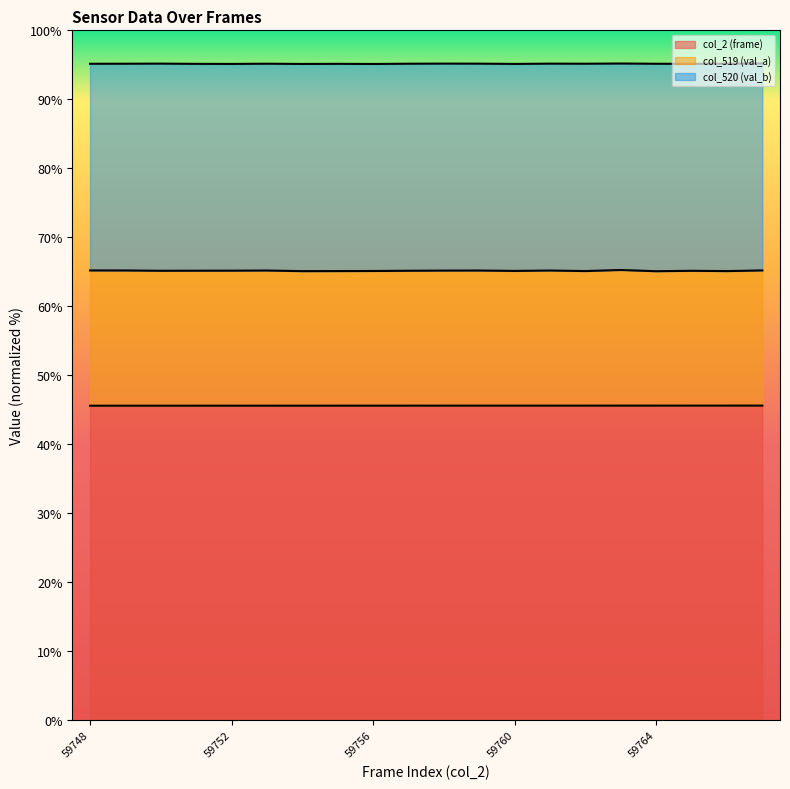

The col_2 (frame) series shows 71.9 at 59748. True or false?

False